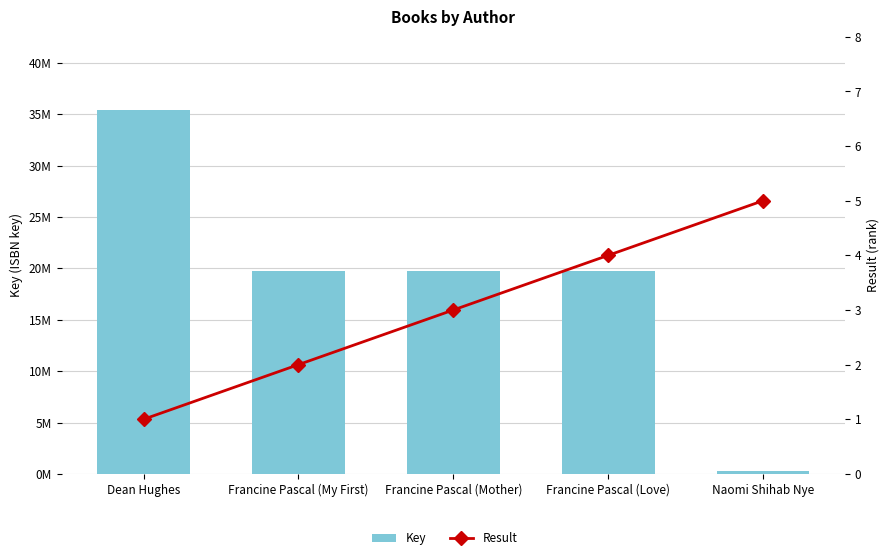

What is the sum of the Result values at Francine Pascal (Mother) and Francine Pascal (My First)?

5